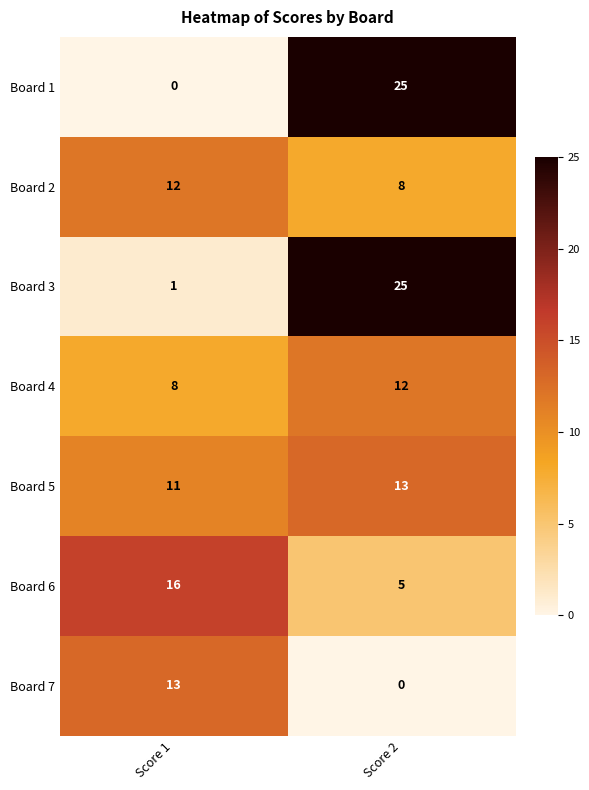

Between Score 1 and Score 2, which series saw the biggest shift?

Board 1